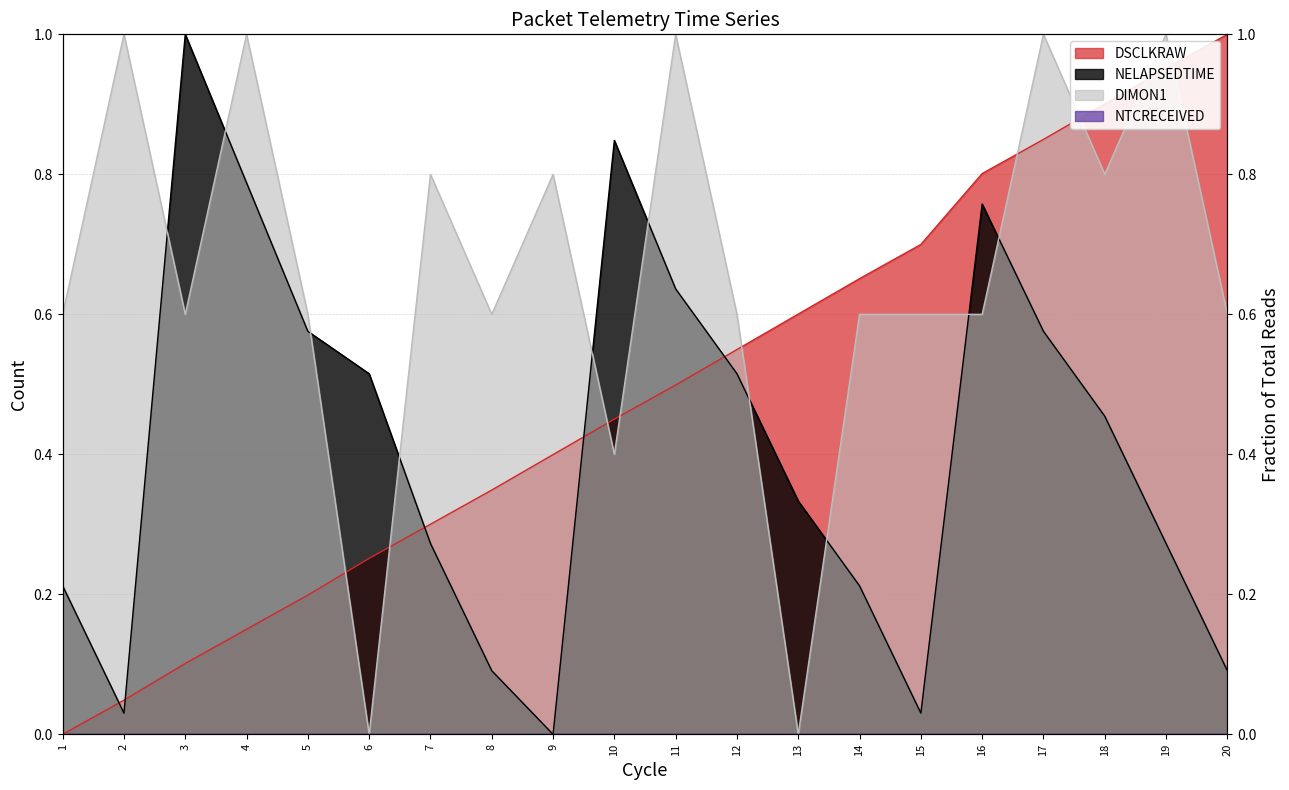

What is the difference between the maximum and minimum values in the NELAPSEDTIME series?

1.0